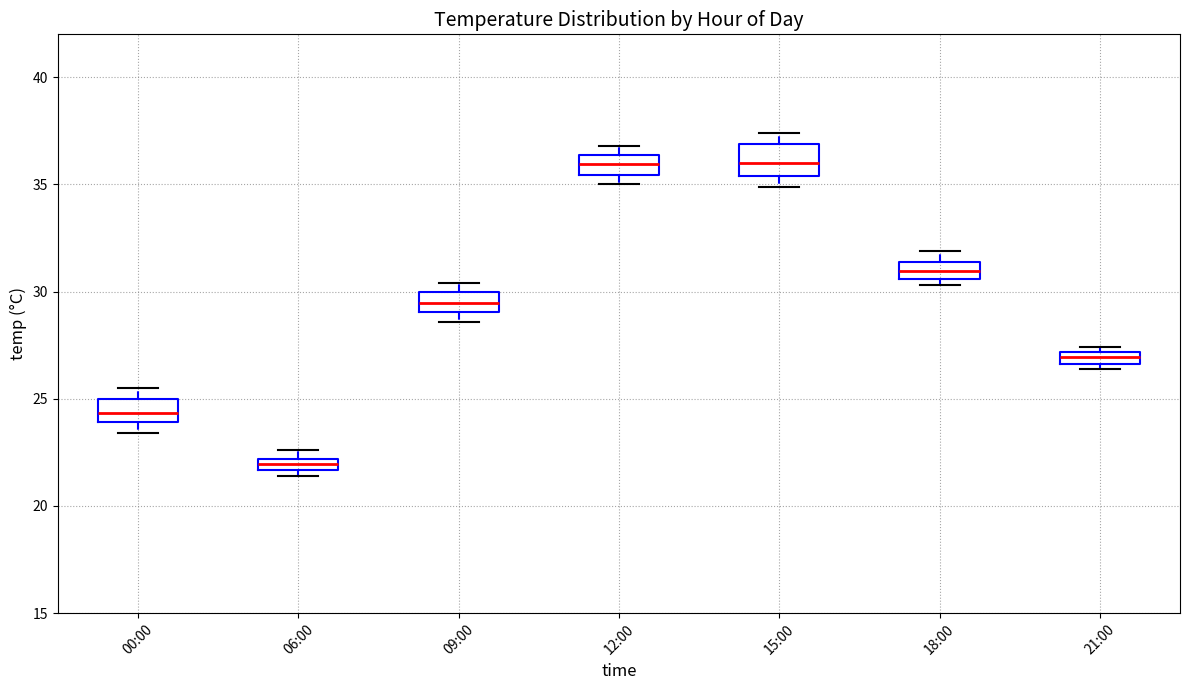

Where is the lower edge of the box for 15:00 on the y-axis? The values are not printed on the chart, so give them approximately, as read against the axis.

35.5